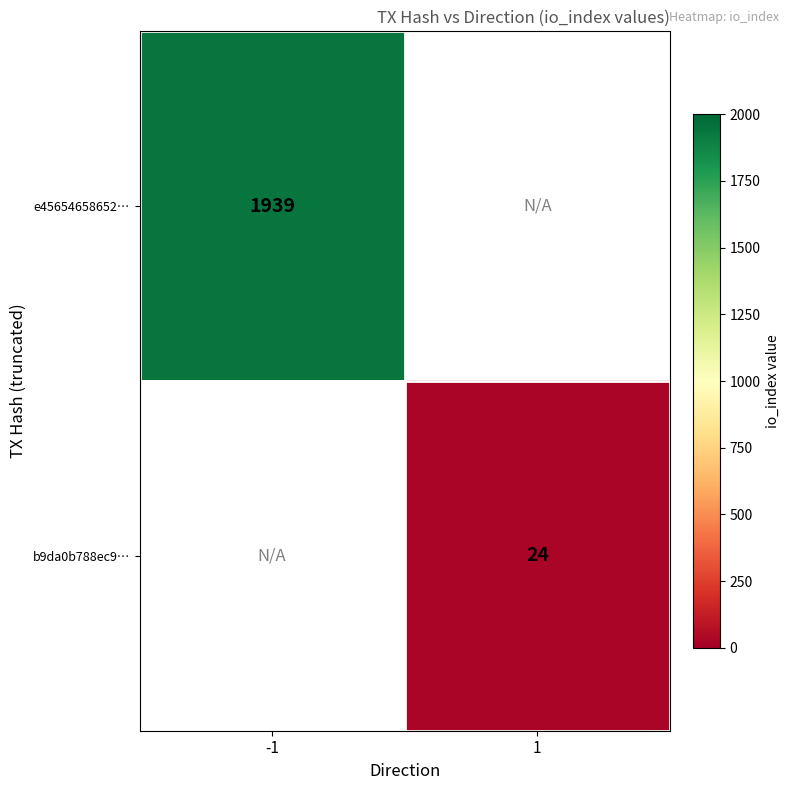

Is it true that b9da0b788ec9… equals 34 at 1?

False